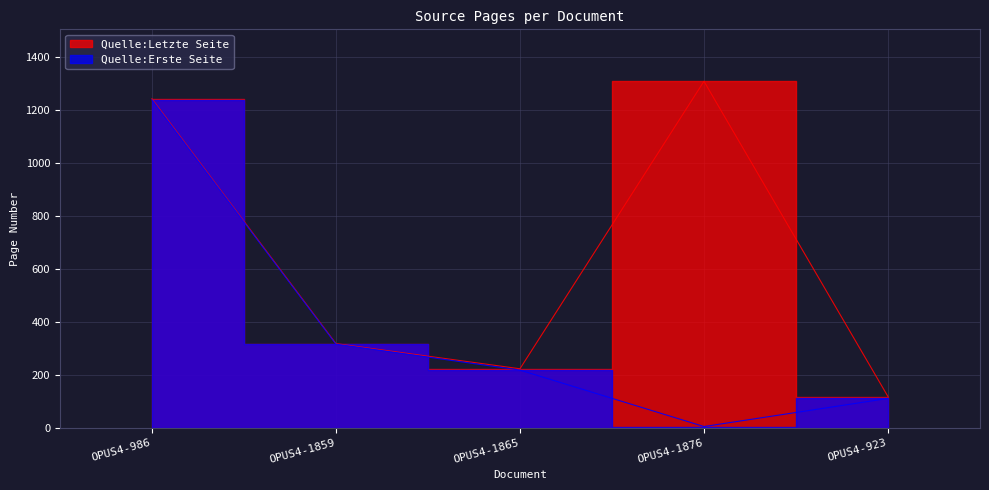

How many interior local valleys does the Quelle:Erste Seite series have?

1